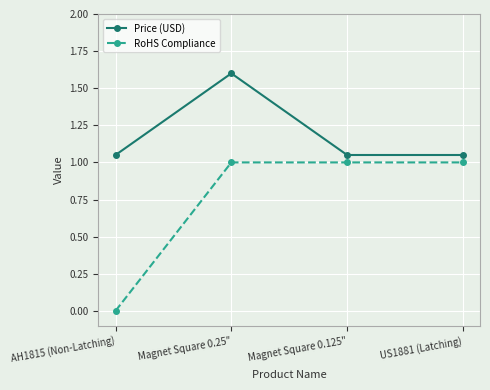

What is the value of the RoHS Compliance point at the 3rd from the left?

1.0